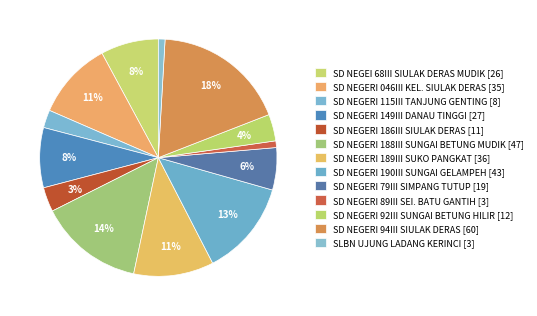

Count the number of slices in the pie.

13